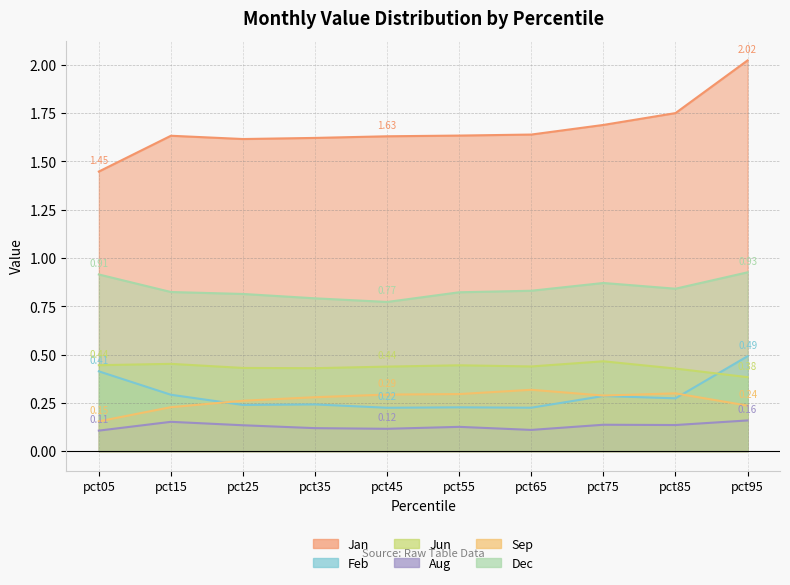

What is the total value across all series at pct35?

3.5